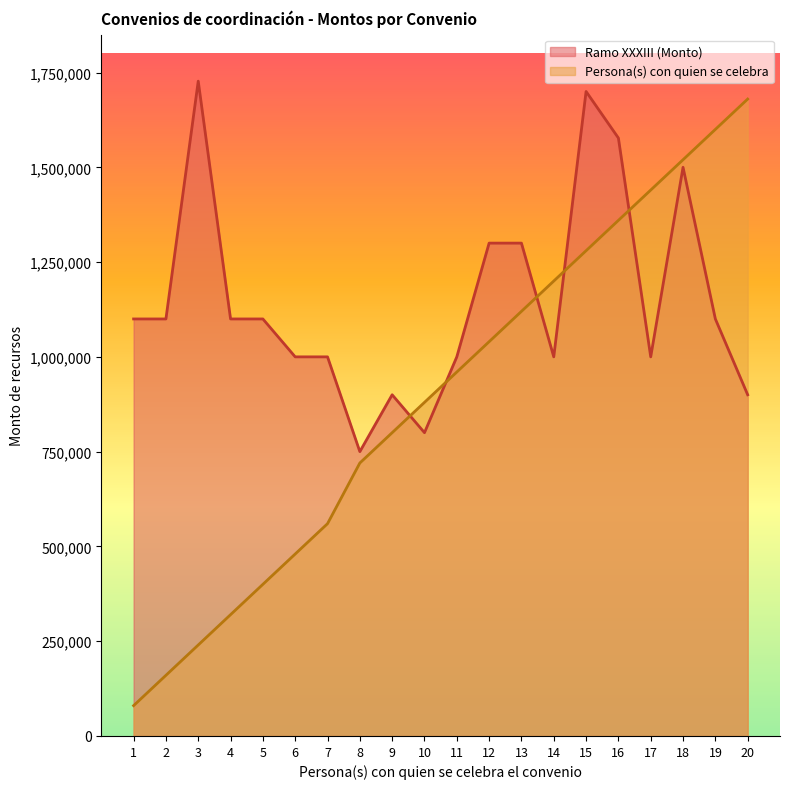

How many lines are shown in the chart?

2